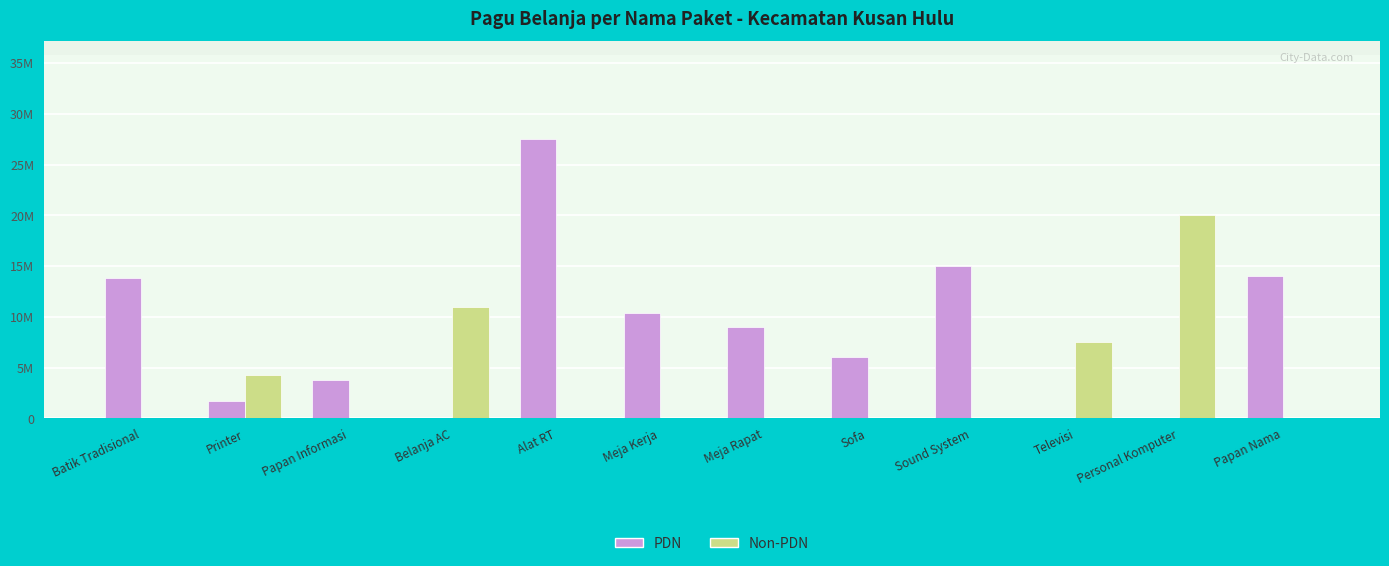

What is the average value of the PDN series?

8430600